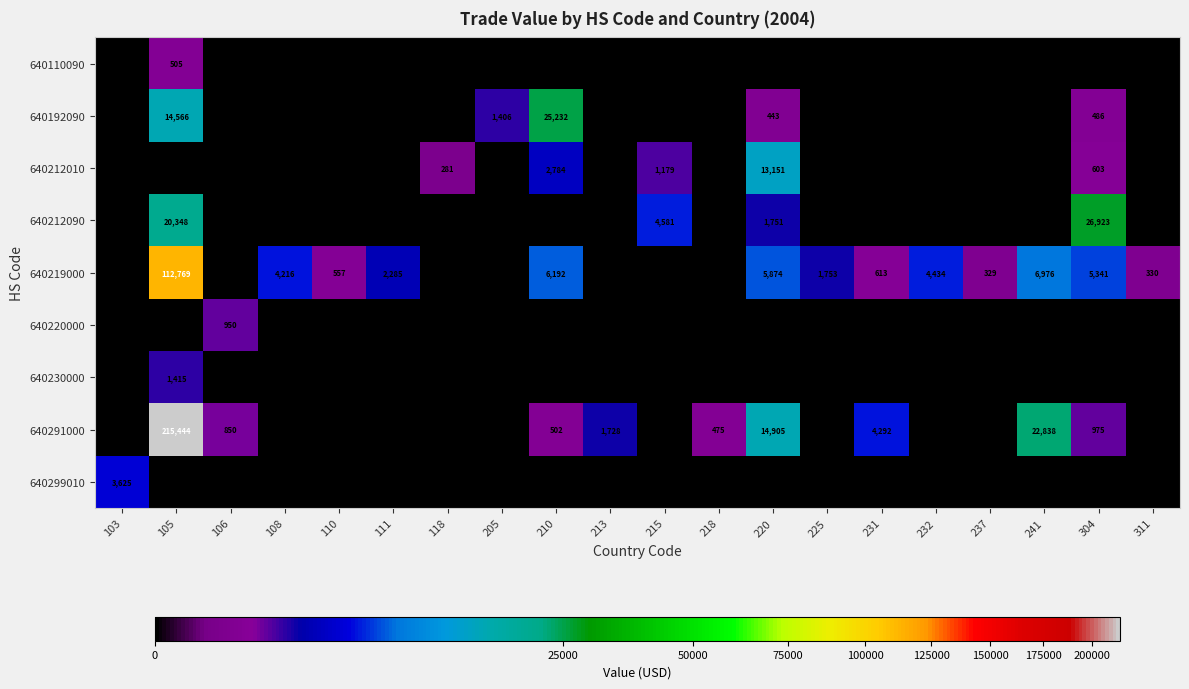

The 640299010 series shows -2455 at 231. True or false?

False